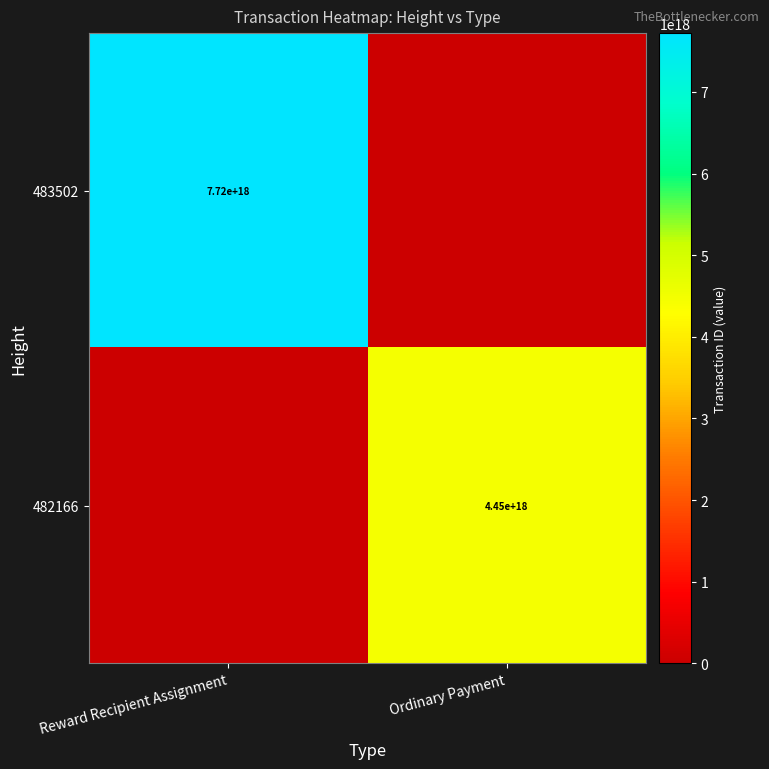

True or false: 482166 has a value of 4450000000000000000 at Ordinary Payment.

True